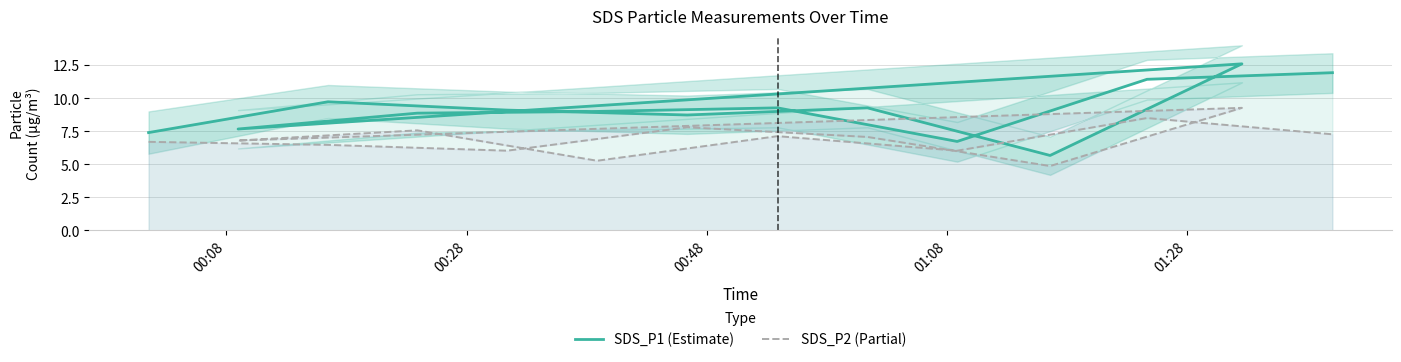

Reading right to left, what are all the values shown in this chart?

SDS_P1 (Estimate): 11.9	11.4	6.7	9.3	9.0	8.9	7.7	12.6	5.7	9.3	8.7	9.1	9.7	7.4
SDS_P2 (Partial): 7.3	8.5	6.0	7.1	5.3	7.6	6.8	9.3	4.9	7.1	7.8	6.0	6.5	6.7